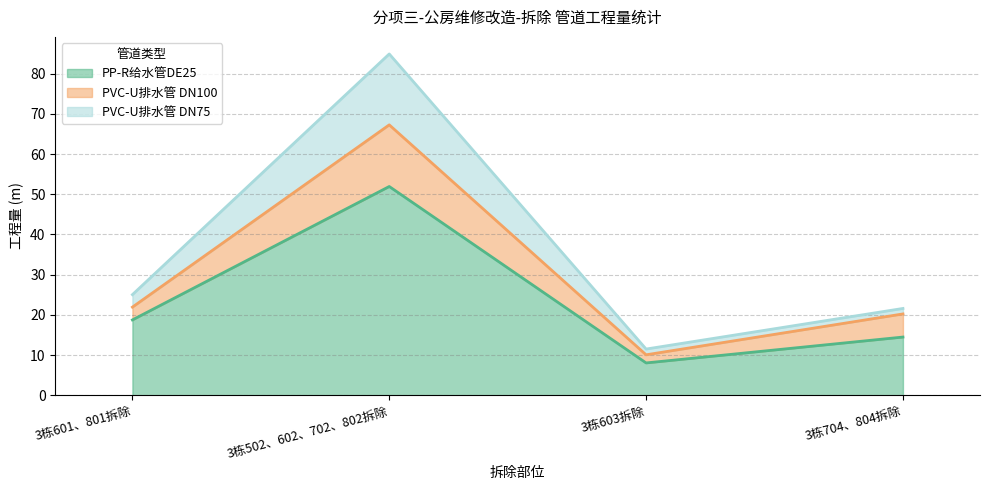

True or false: PVC-U排水管 DN75 has more than 2 points higher than both neighbors.

False